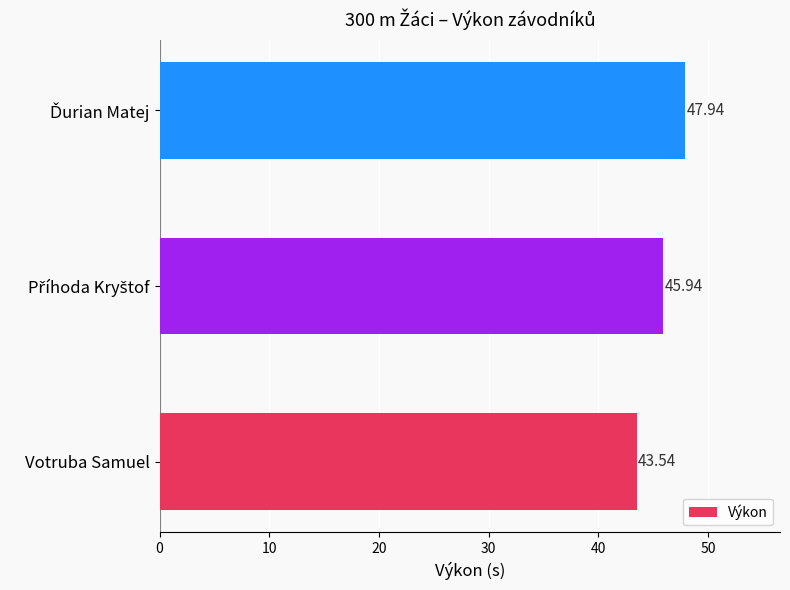

At which category does the chart reach its minimum across all series?

Votruba Samuel